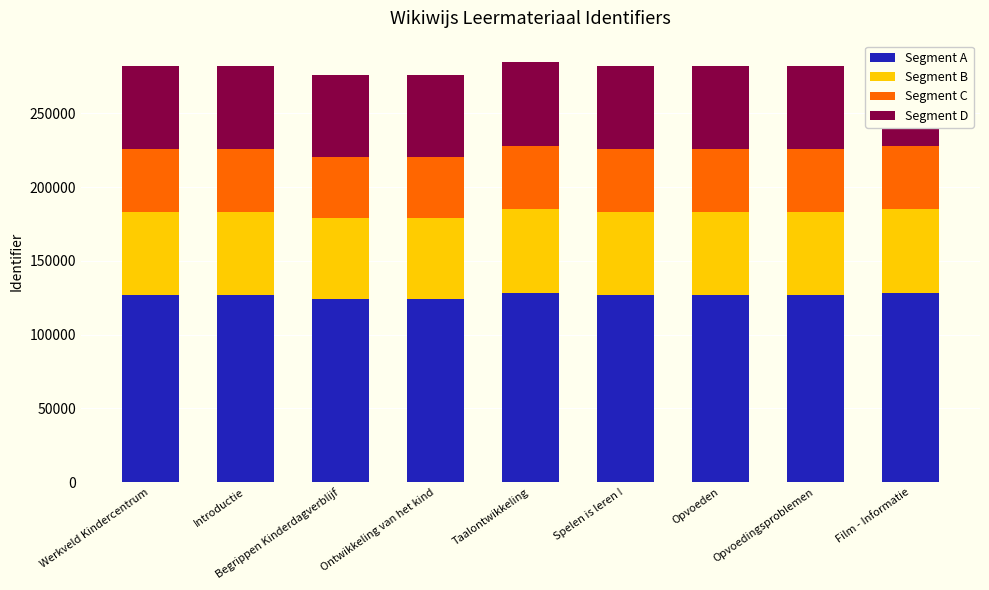

How many values in the Segment D series are below 56421?

2